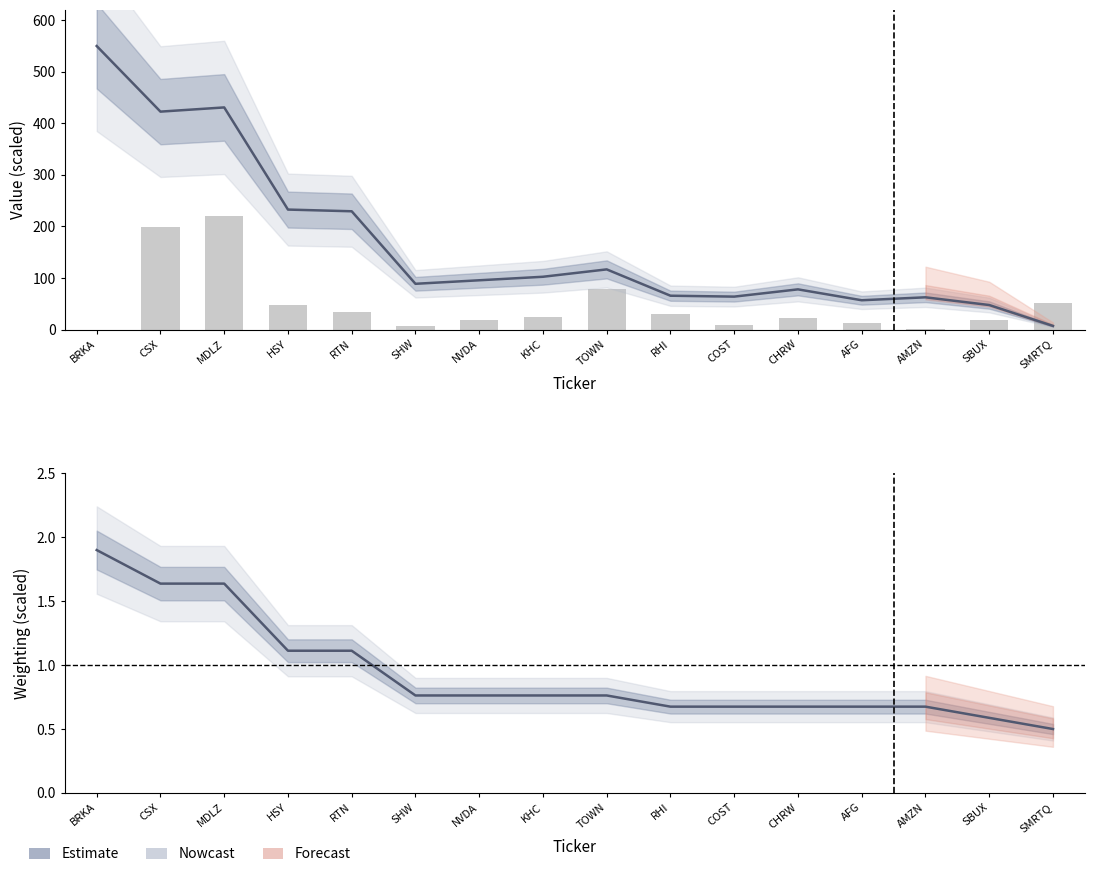

What is the sum of all Value (nowcast) values?

2650.5